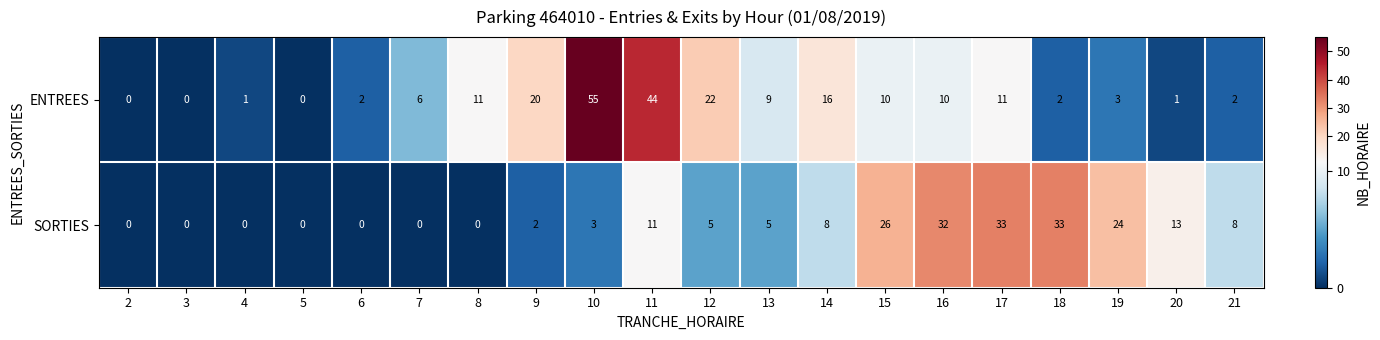

Rank the series at 14 from highest to lowest value.

ENTREES, SORTIES